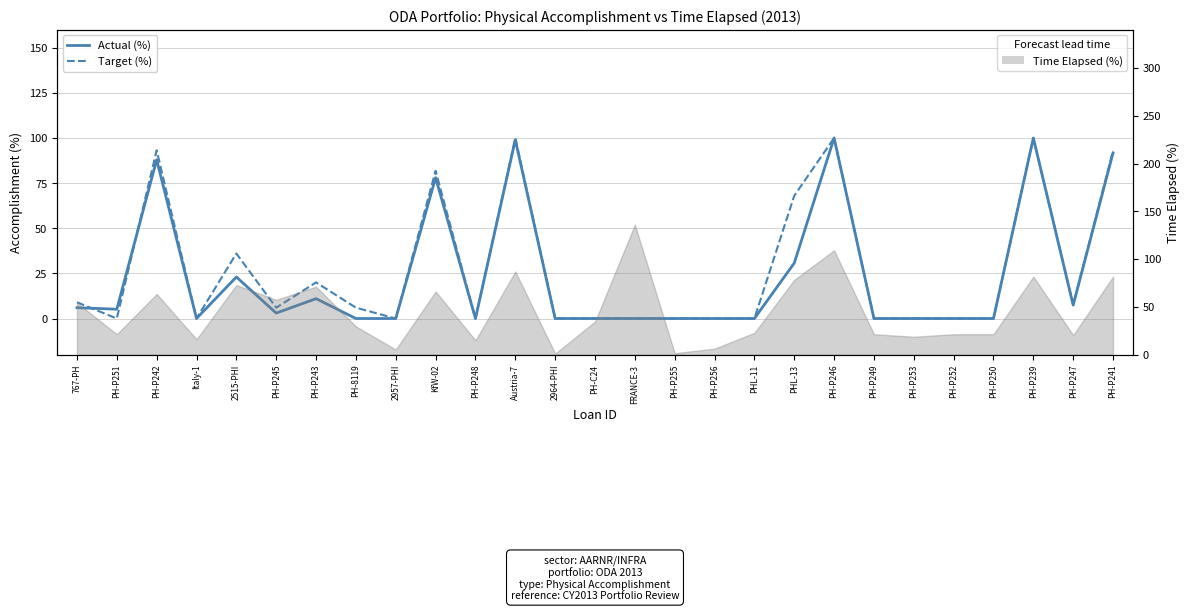

How many intersections are there between Actual (%) and Target (%)?

2